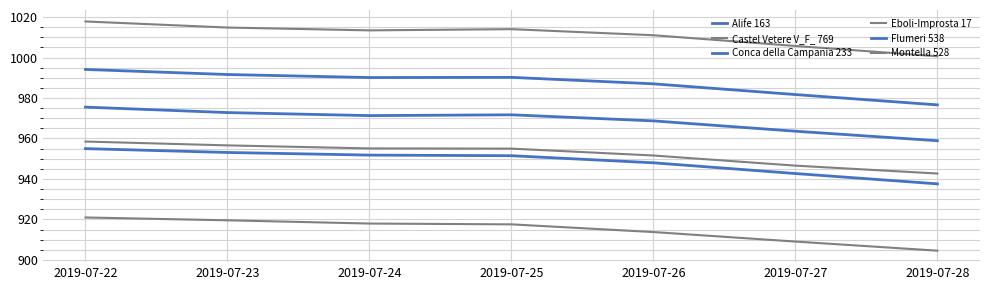

Does the chart display data point markers on the line(s)?

No